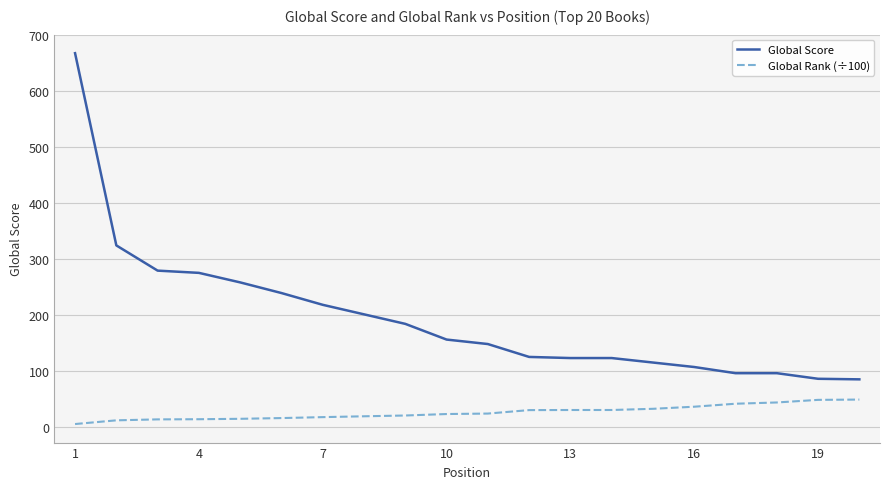

What is the highest value of the Global Score series?

667.0